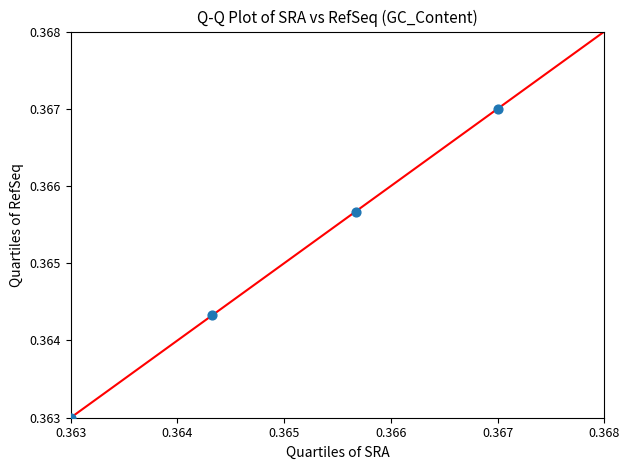

How many points are shown in the scatter plot?

4